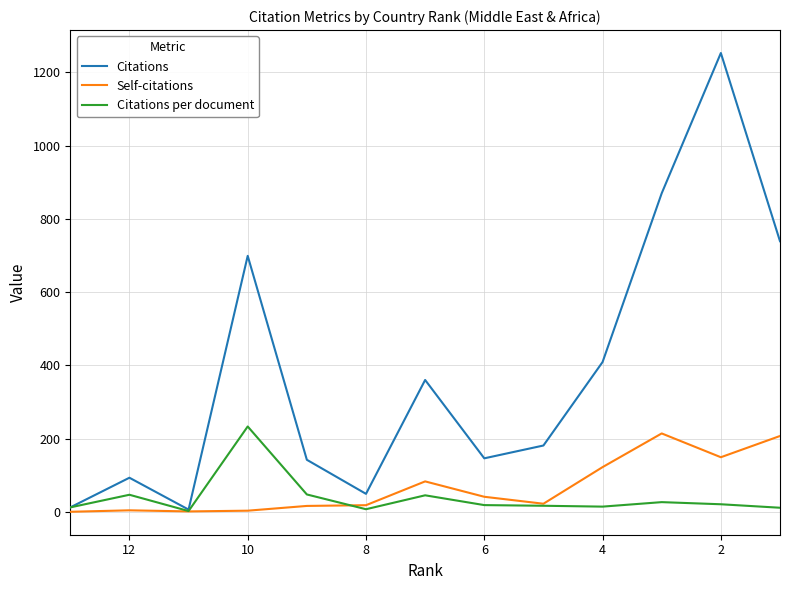

The Citations series shows 1055.0 at 12. True or false?

False